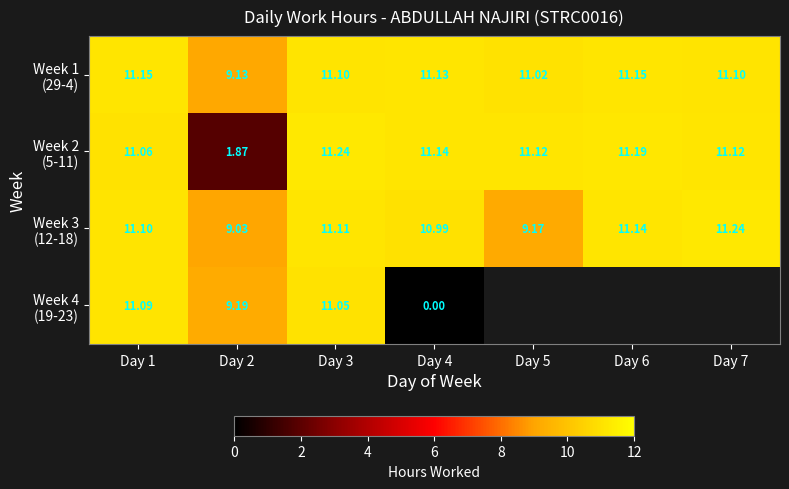

How many data points in Week 2 (5-11) are above 11?

6